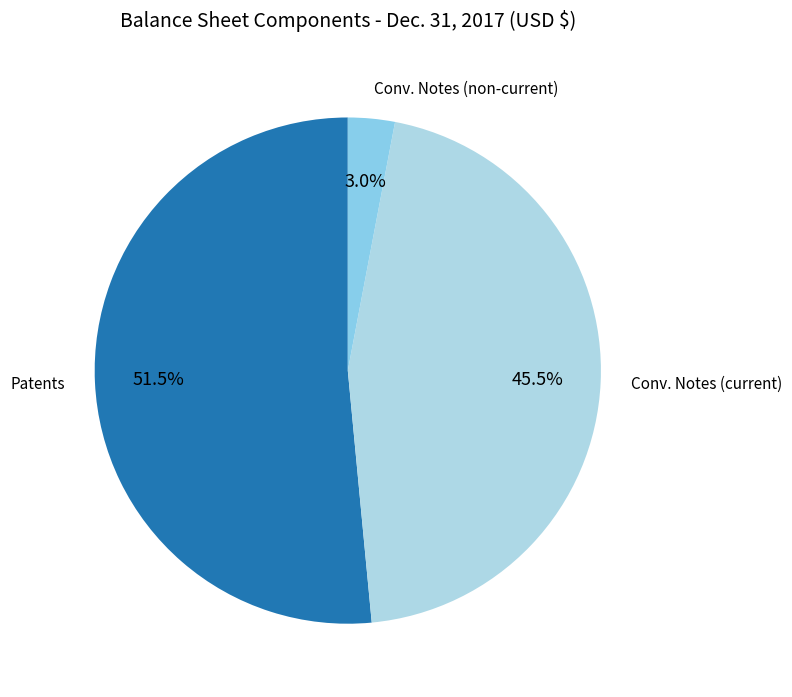

Do Conv. Notes (current) and Conv. Notes (non-current) together represent more than half of the pie?

No